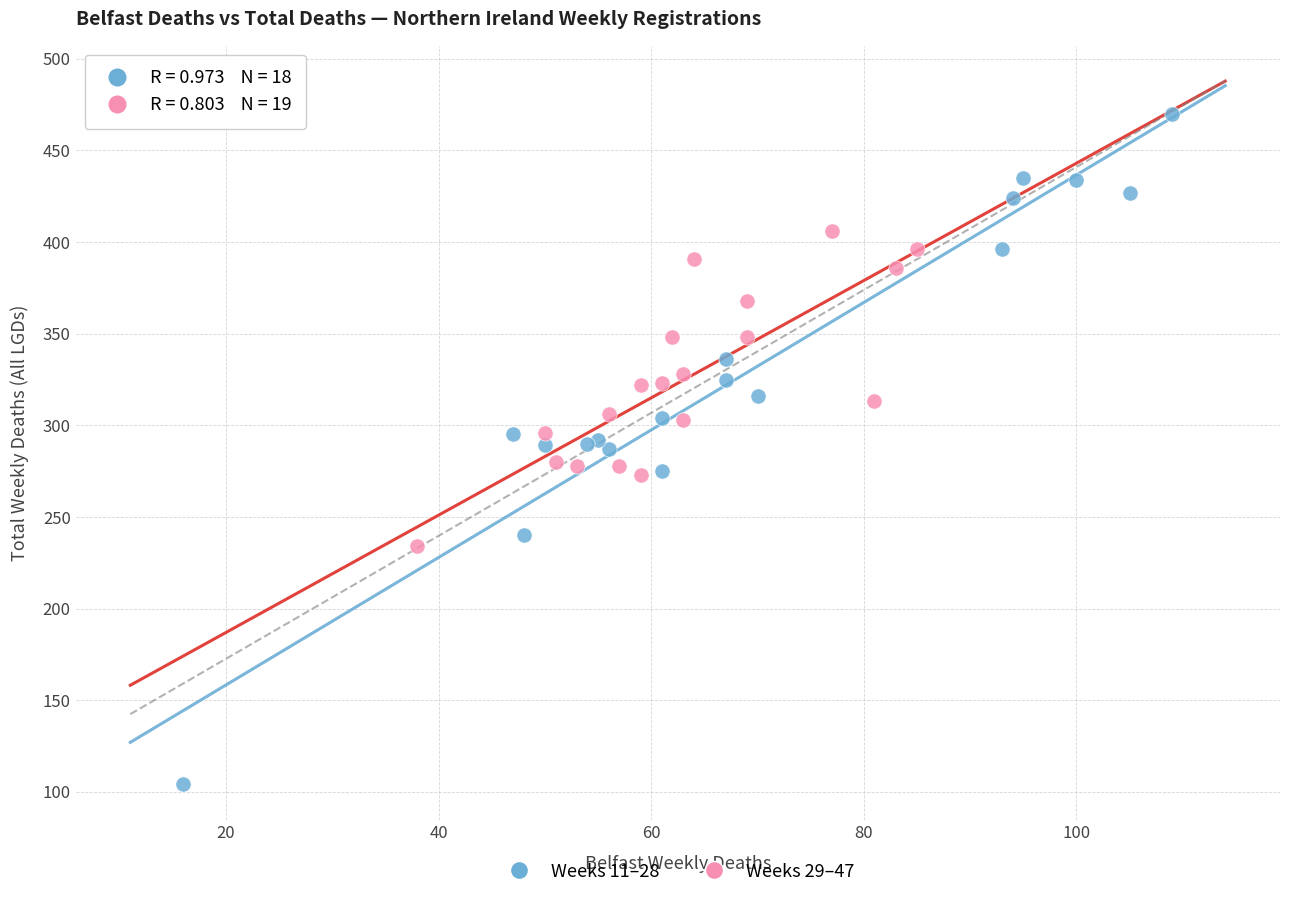

Which series has the widest spread of Y values?

Weeks 11–28